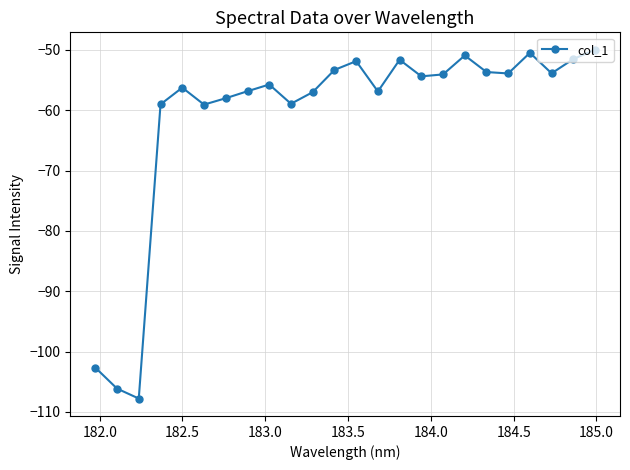

True or false: there are more than 2 points higher than both neighbors.

True